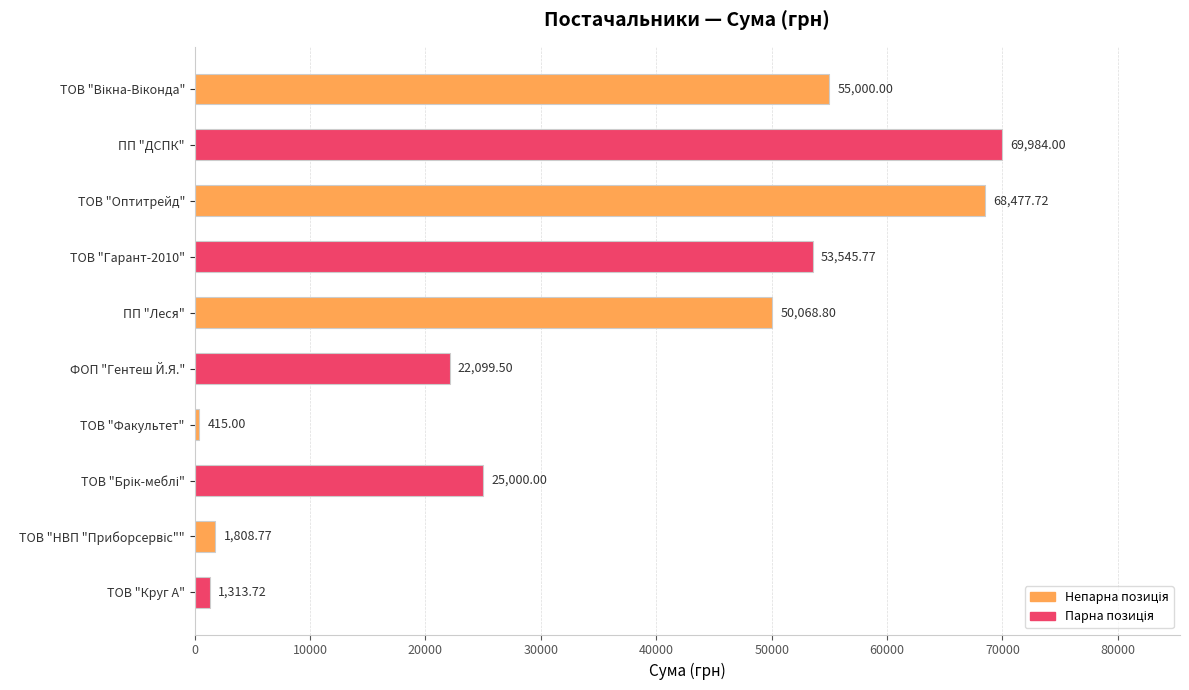

What is the difference between the values at ТОВ "Факультет" and ТОВ "Оптитрейд"?

68062.7